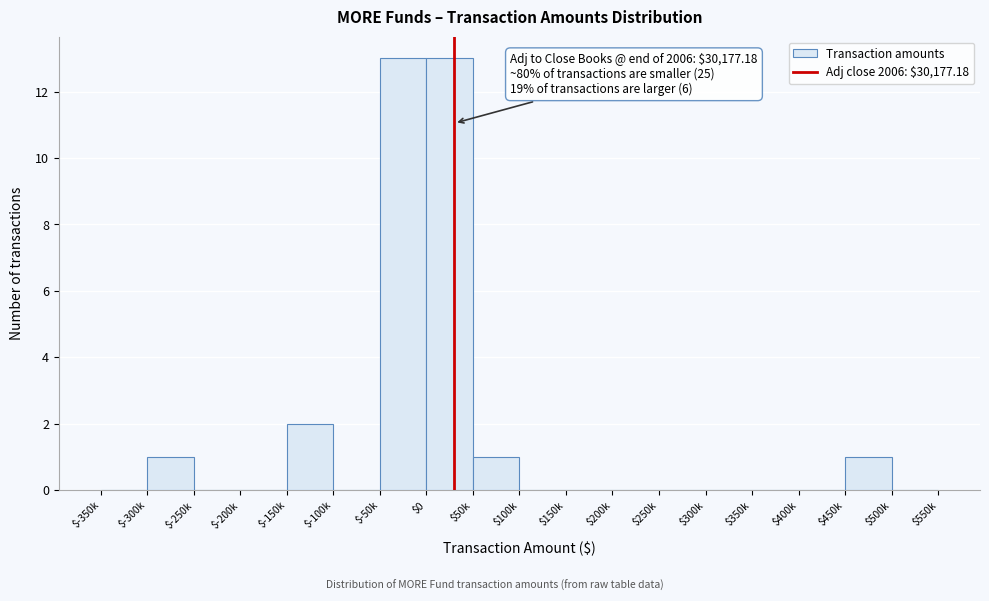

At which label is the value closest to 6?

$-150k